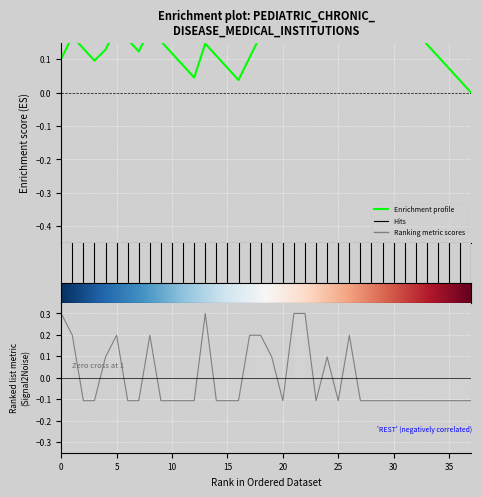

Where does the data first go above 0?

1